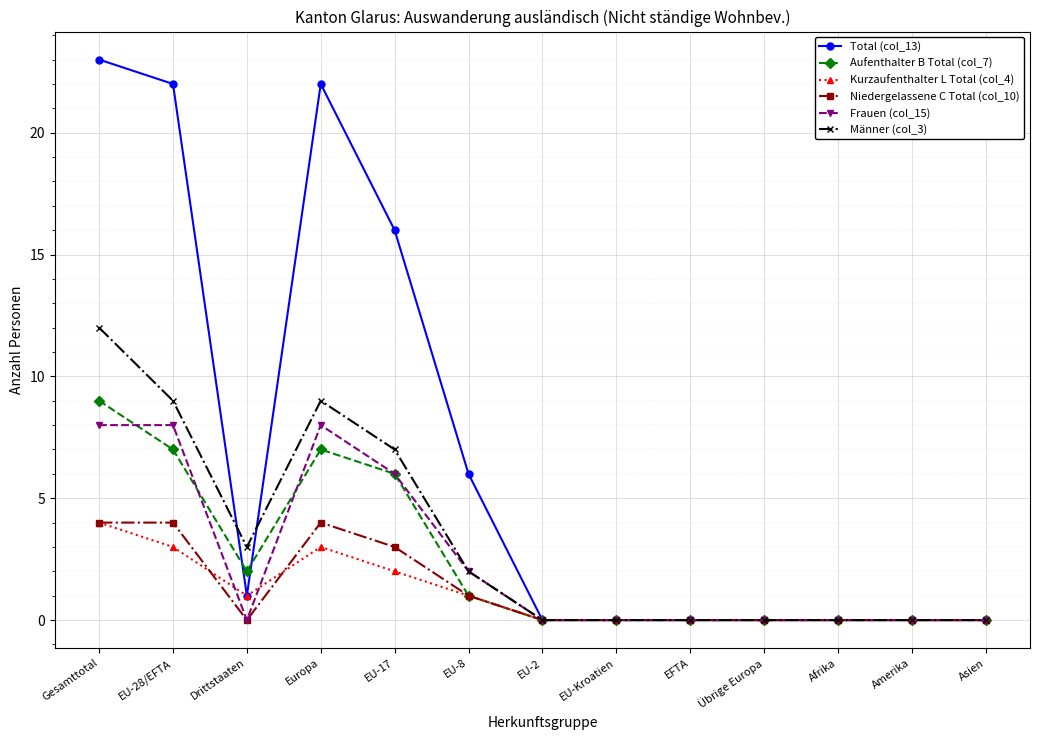

Reading left to right, what are all the values shown in this chart?

Total (col_13): Gesamttotal=23	EU-28/EFTA=22	Drittstaaten=1	Europa=22	EU-17=16	EU-8=6	EU-2=0	EU-Kroatien=0	EFTA=0	Übrige Europa=0	Afrika=0	Amerika=0	Asien=0
Aufenthalter B Total (col_7): Gesamttotal=9	EU-28/EFTA=7	Drittstaaten=2	Europa=7	EU-17=6	EU-8=1	EU-2=0	EU-Kroatien=0	EFTA=0	Übrige Europa=0	Afrika=0	Amerika=0	Asien=0
Kurzaufenthalter L Total (col_4): Gesamttotal=4	EU-28/EFTA=3	Drittstaaten=1	Europa=3	EU-17=2	EU-8=1	EU-2=0	EU-Kroatien=0	EFTA=0	Übrige Europa=0	Afrika=0	Amerika=0	Asien=0
Niedergelassene C Total (col_10): Gesamttotal=4	EU-28/EFTA=4	Drittstaaten=0	Europa=4	EU-17=3	EU-8=1	EU-2=0	EU-Kroatien=0	EFTA=0	Übrige Europa=0	Afrika=0	Amerika=0	Asien=0
Frauen (col_15): Gesamttotal=8	EU-28/EFTA=8	Drittstaaten=0	Europa=8	EU-17=6	EU-8=2	EU-2=0	EU-Kroatien=0	EFTA=0	Übrige Europa=0	Afrika=0	Amerika=0	Asien=0
Männer (col_3): Gesamttotal=12	EU-28/EFTA=9	Drittstaaten=3	Europa=9	EU-17=7	EU-8=2	EU-2=0	EU-Kroatien=0	EFTA=0	Übrige Europa=0	Afrika=0	Amerika=0	Asien=0